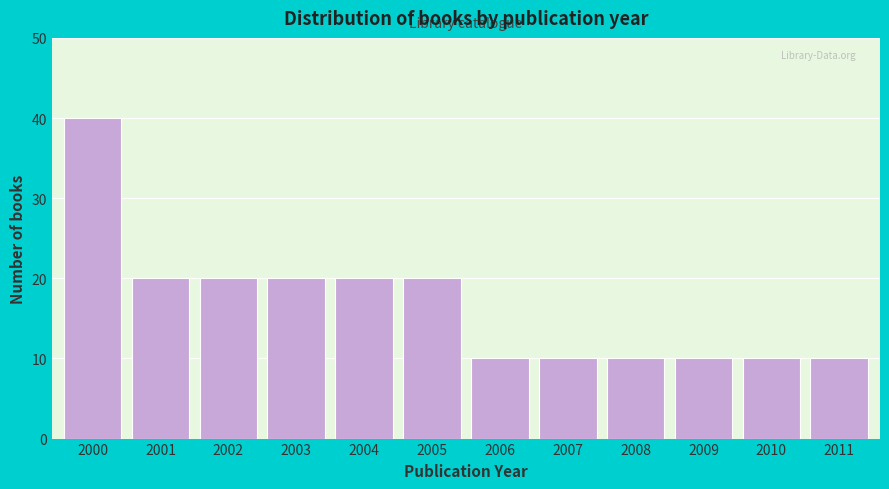

Reading left to right, transcribe all the data shown in this chart.

40	20	20	20	20	20	10	10	10	10	10	10